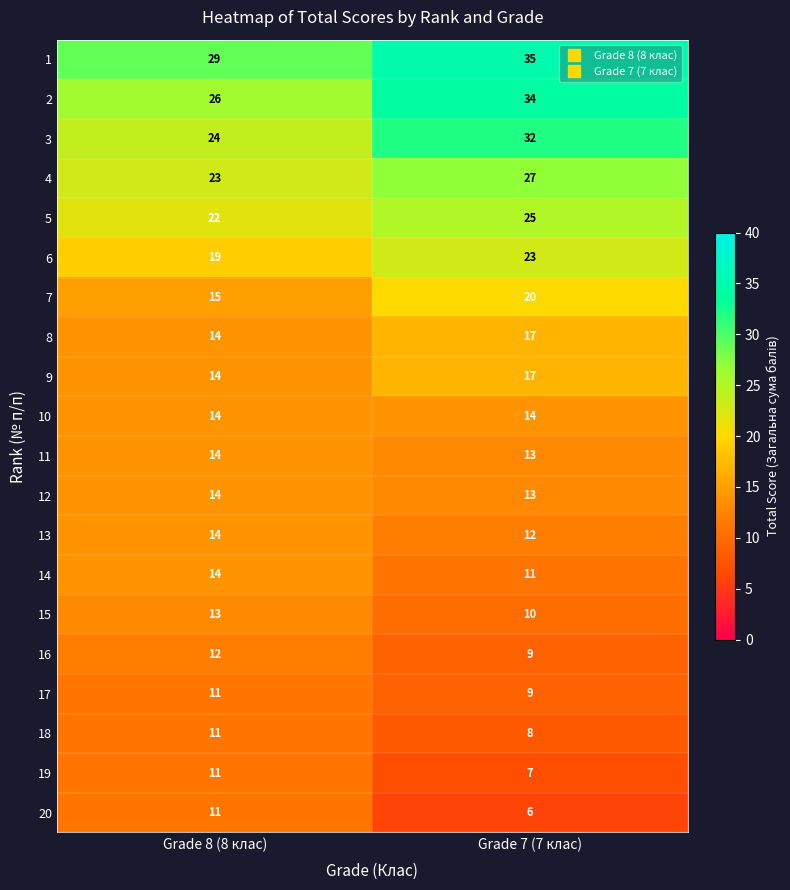

True or false: 18 has a value of 18 at Grade 8 (8 клас).

False